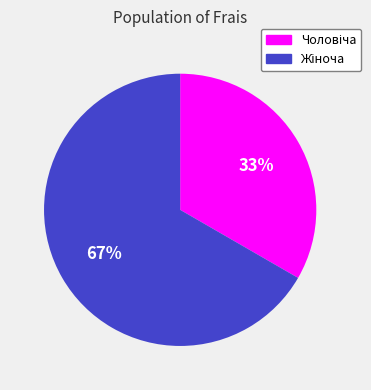

Is there any slice that represents more than half of the pie?

Yes